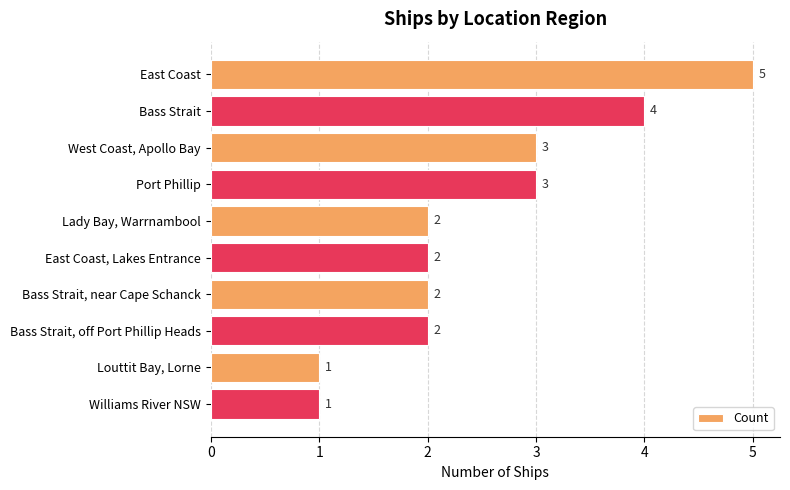

True or false: the data shows 3 at Lady Bay, Warrnambool.

False